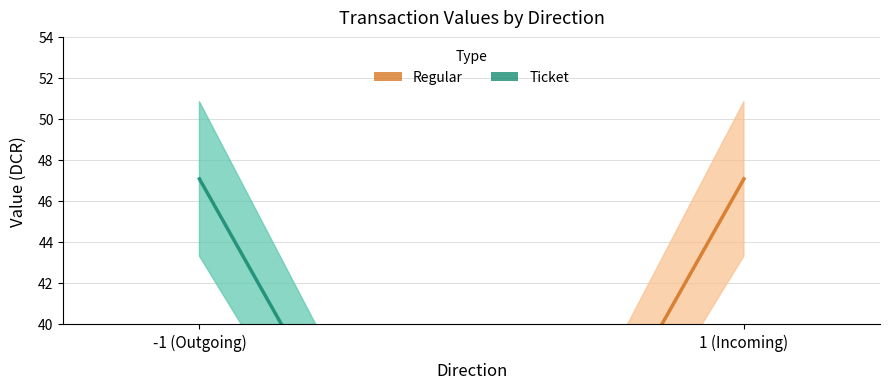

The value series shows 47.1 at -1. True or false?

True